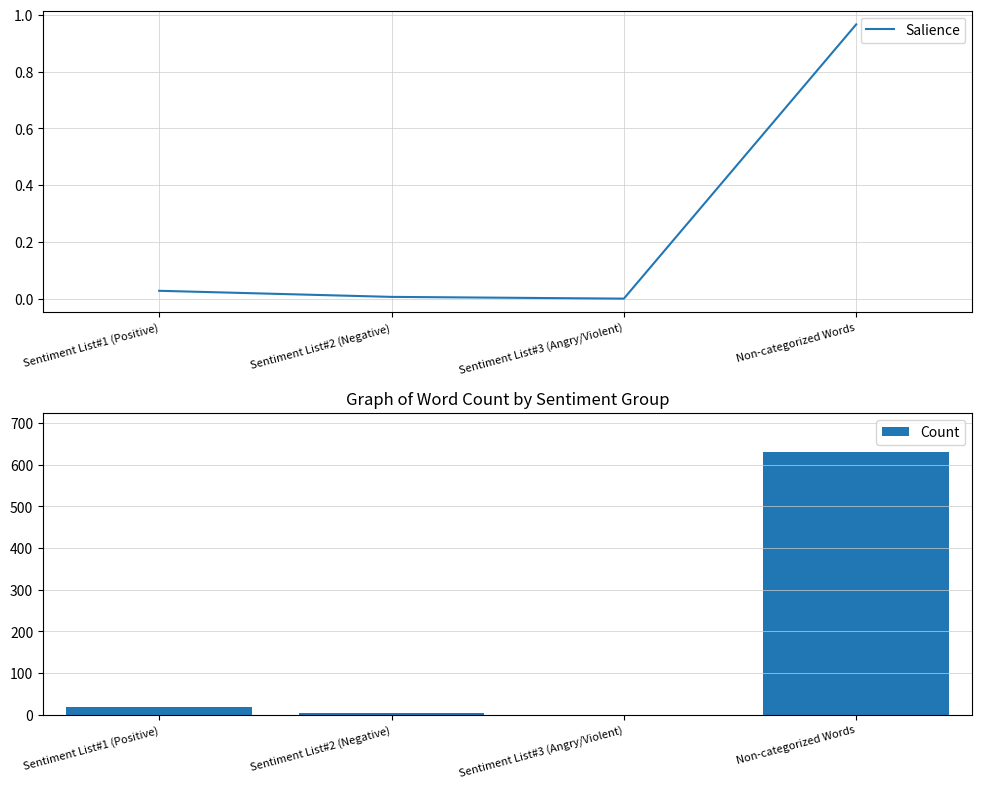

Count the number of categories in the chart.

4